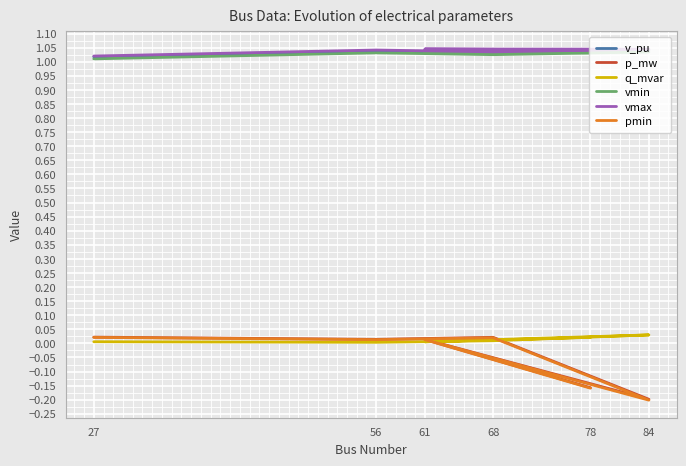

True or false: p_mw has a value of -0.3 at 84.

False